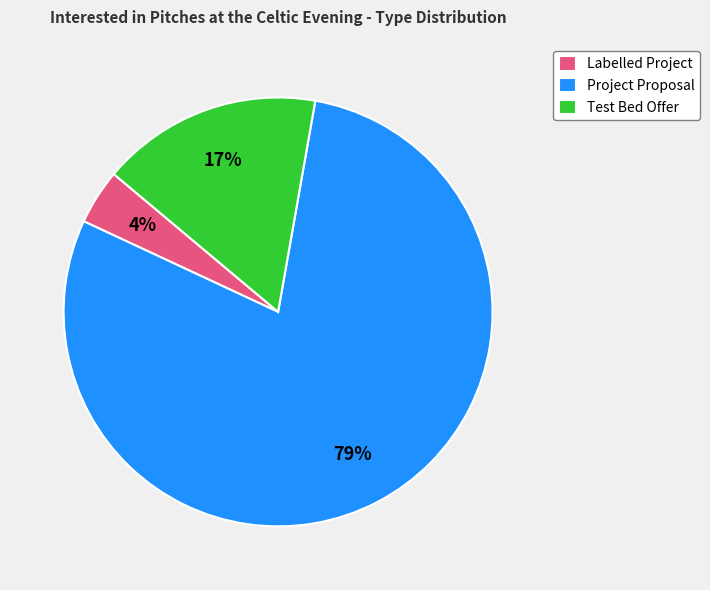

Between Test Bed Offer and Project Proposal, which is larger?

Project Proposal